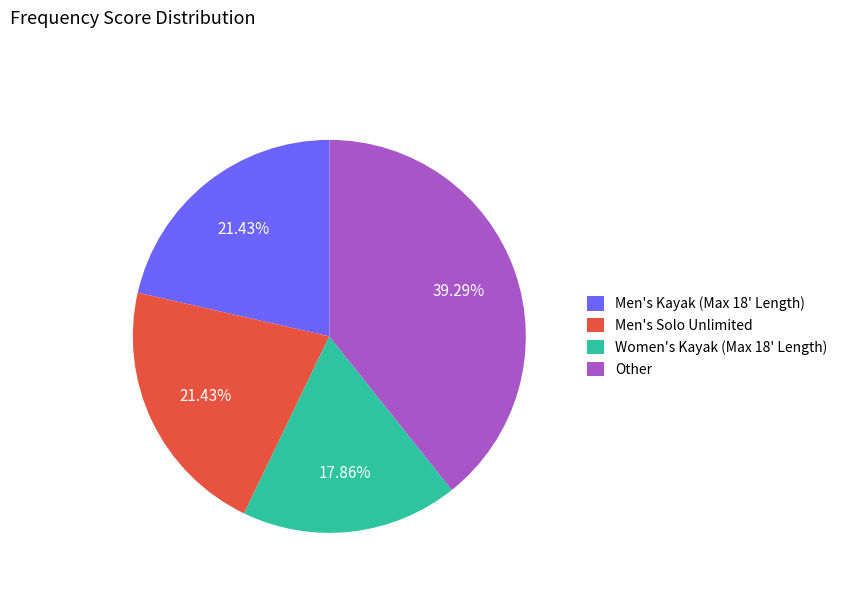

Between Women's Kayak (Max 18' Length) and Other, which is larger?

Other